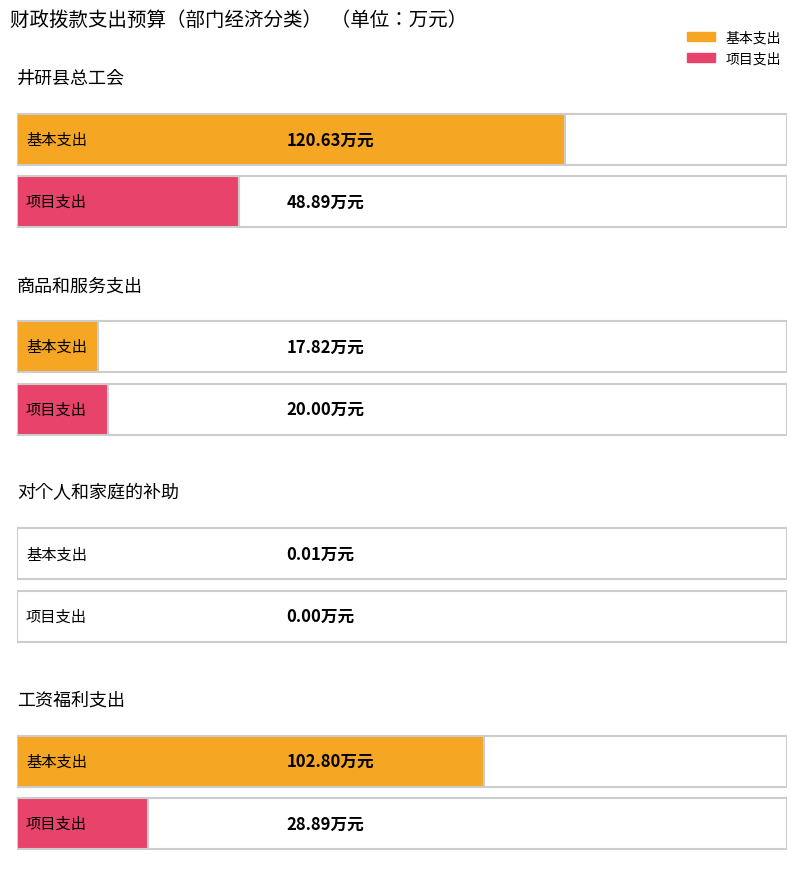

Which series has the widest spread of values?

基本支出